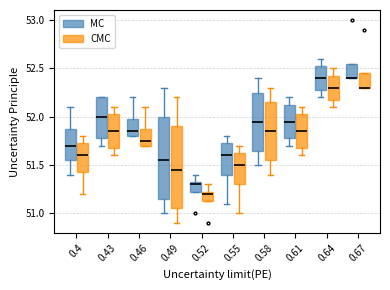

Where does the median line of the box for 0.55 (MC) sit on the y-axis? The values are not printed on the chart, so give them approximately, as read against the axis.

51.60